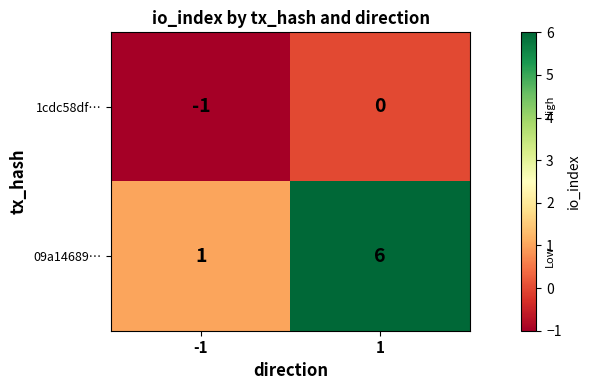

List the series in order of their peak value, lowest first.

1cdc58df…, 09a14689…